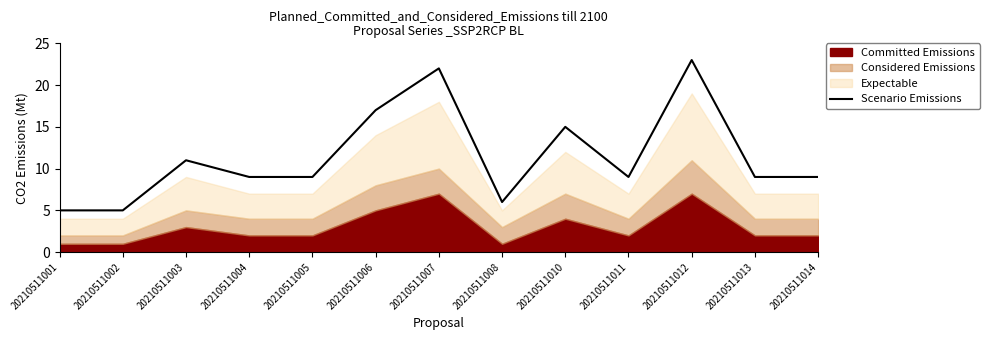

What is the ratio of the value at 20210511004 to the value at 20210511012?

0.4